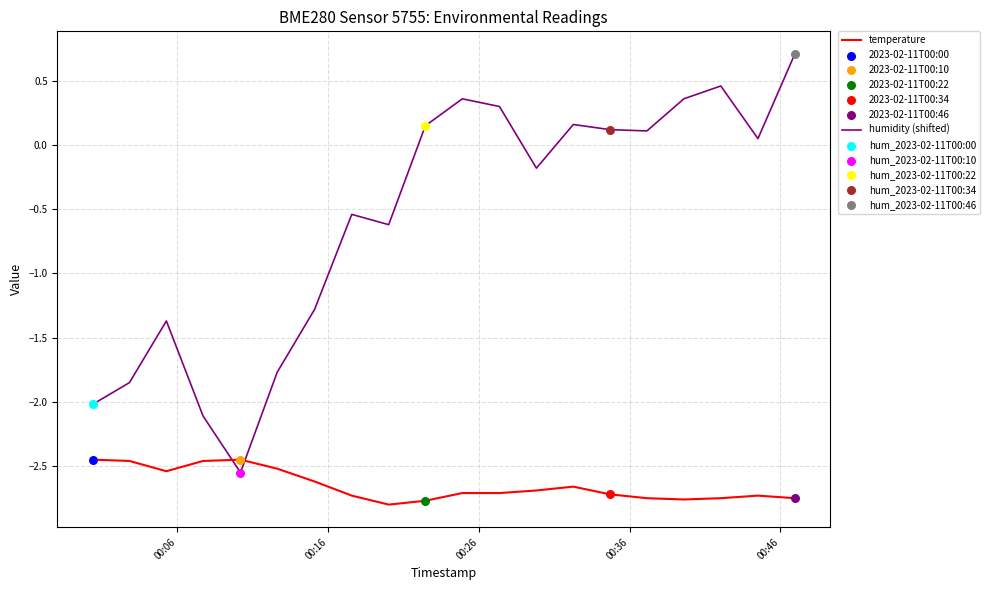

At how many categories does at least one series exceed -1?

13